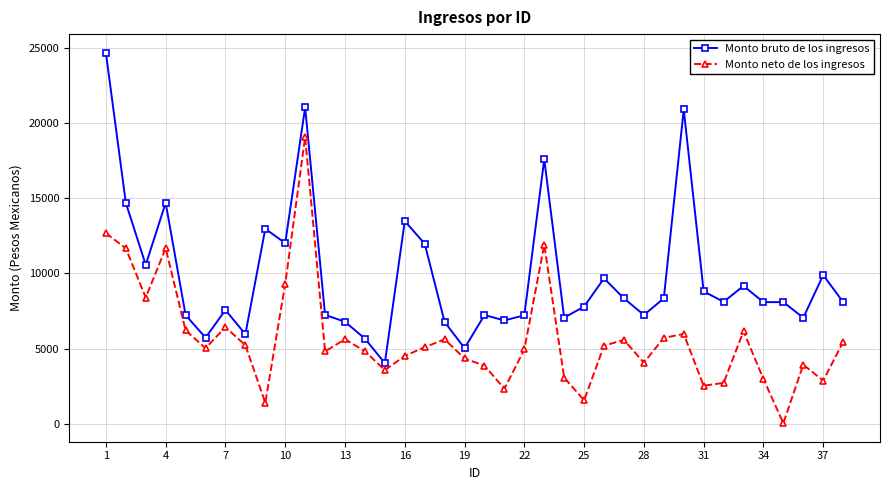

Which series has the largest total across all categories?

Monto bruto de los ingresos